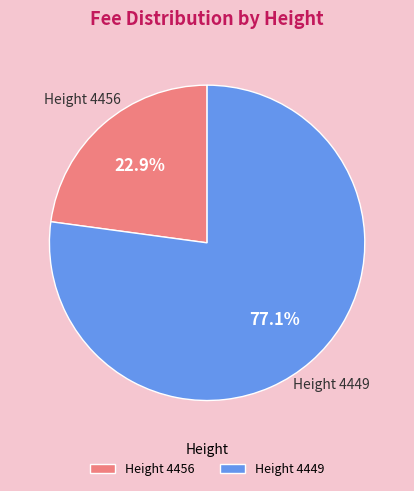

What is the majority slice?

Height 4449